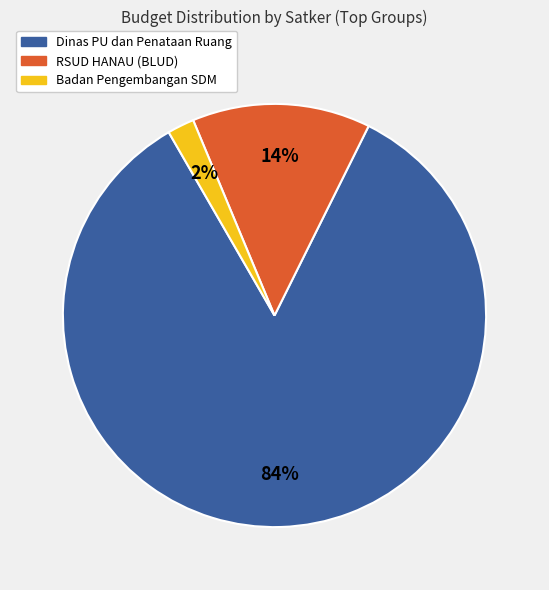

To the nearest percent, what is the difference between the largest and smallest slice percentages?

82%